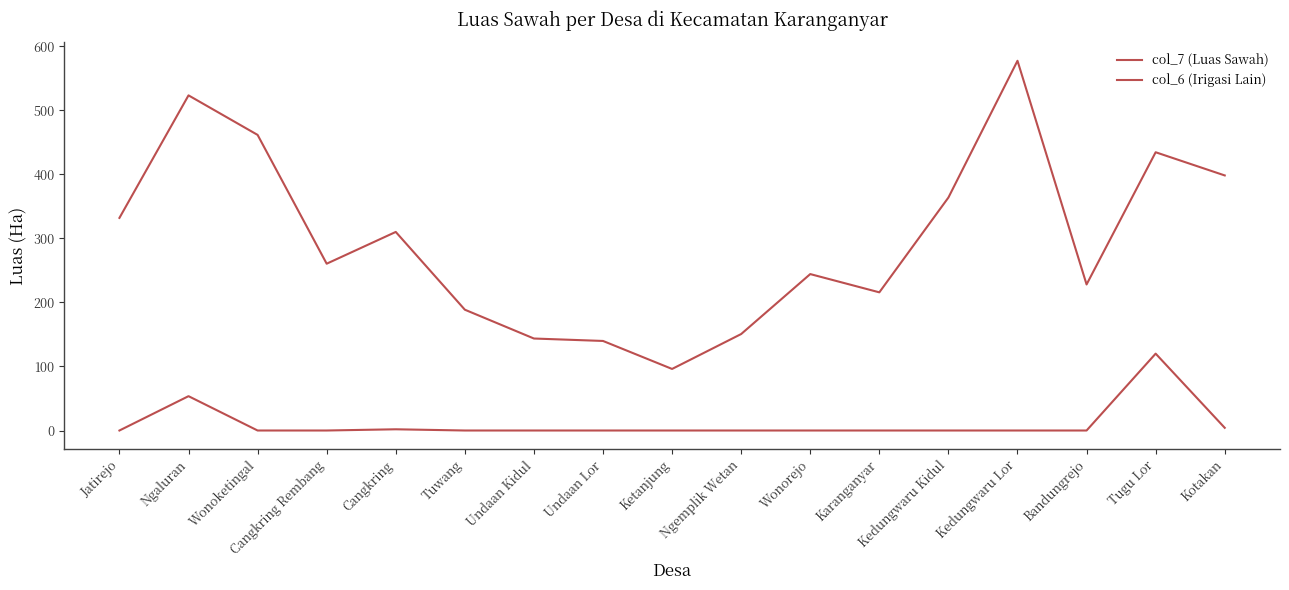

What is the total value across all series at Wonorejo?

244.2